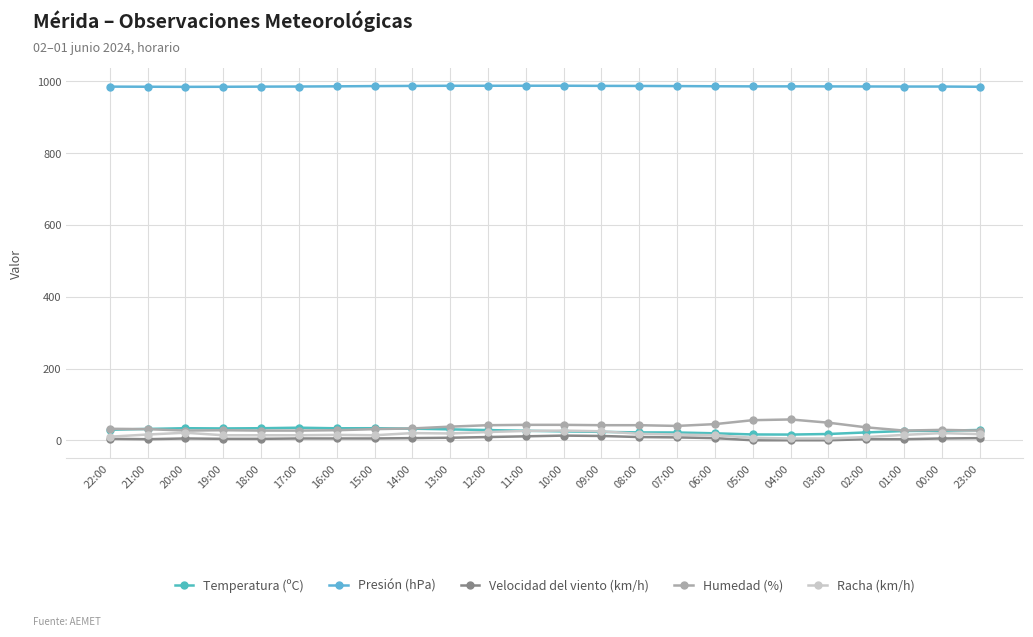

The Temperatura (ºC) series shows 53.9 at 15:00. True or false?

False